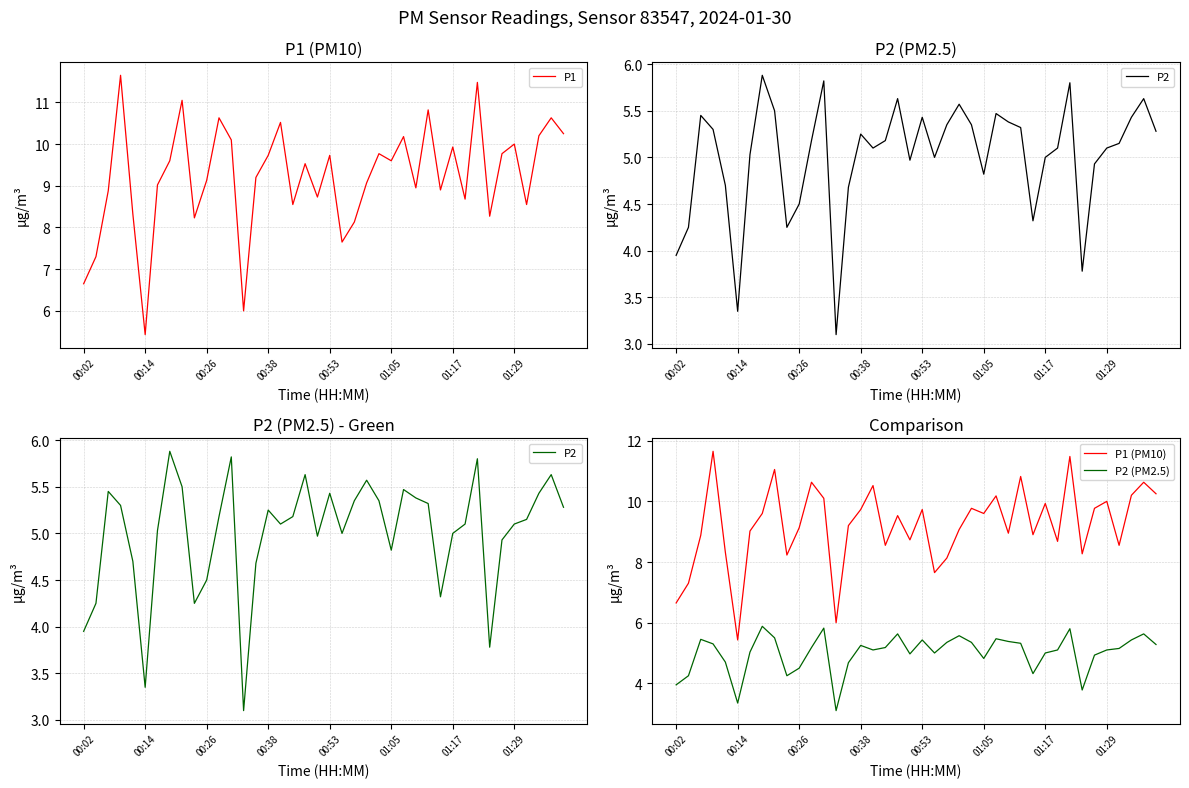

What is the value of the P1 (PM10) point at the 5th from the left?

8.3